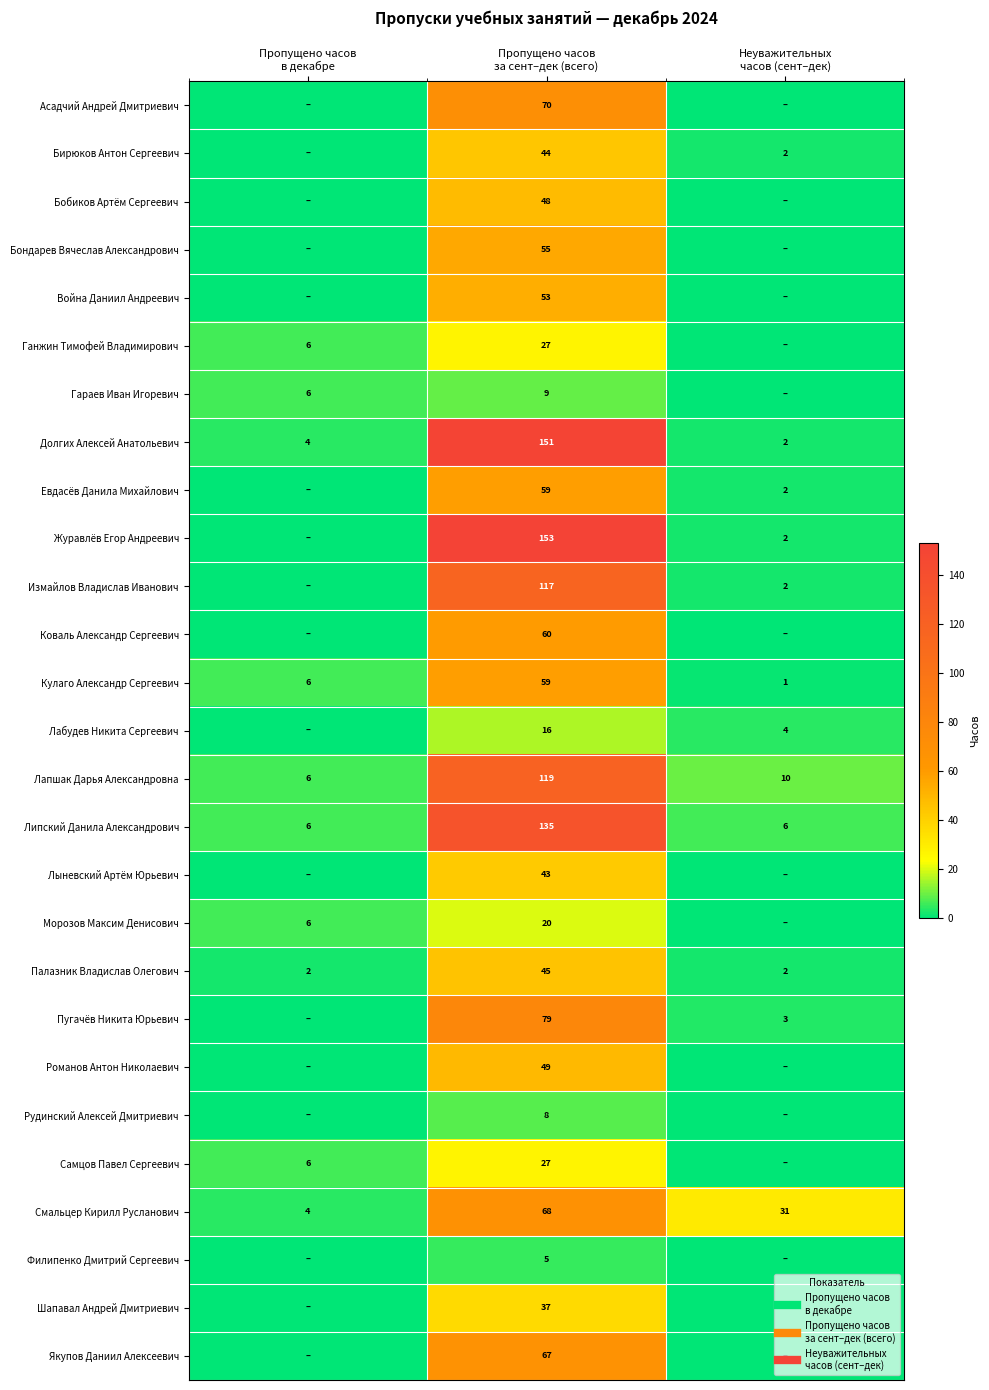

Rank the categories by Кулаго Александр Сергеевич value from lowest to highest.

Неуважительных часов (сент–дек), Пропущено часов в декабре, Пропущено часов за сент–дек (всего)